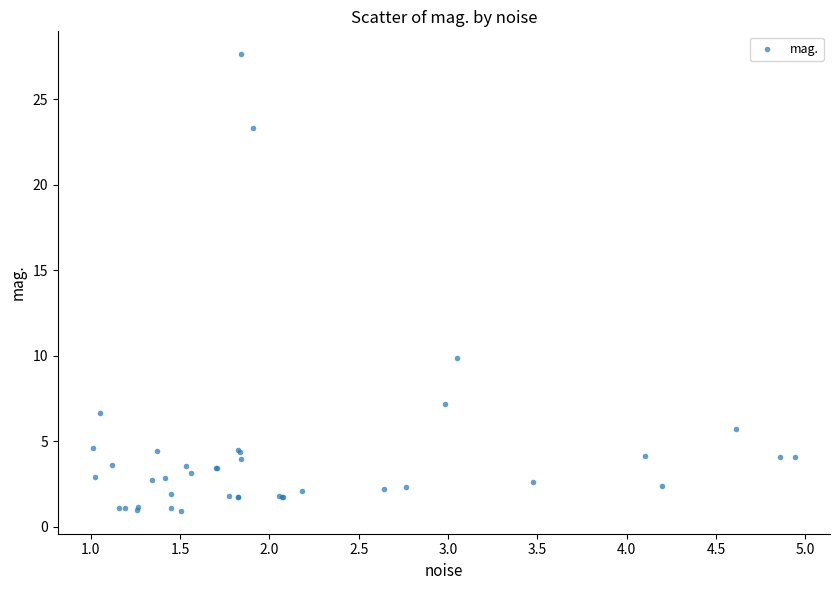

What Y value in the scatter plot is closest to 14?

9.9